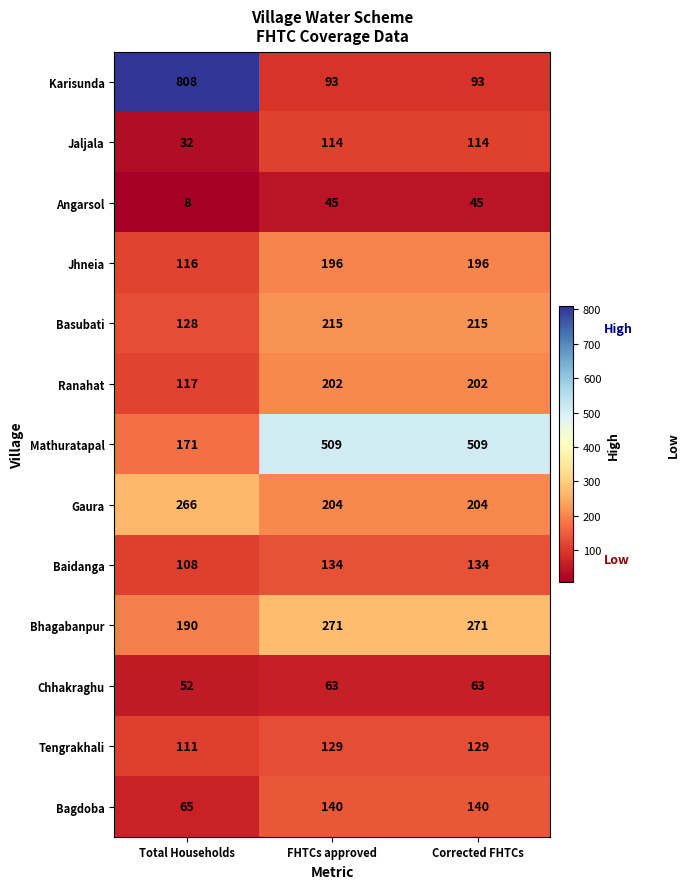

Rank the series at FHTCs approved from highest to lowest value.

Mathuratapal, Bhagabanpur, Basubati, Gaura, Ranahat, Jhneia, Bagdoba, Baidanga, Tengrakhali, Jaljala, Karisunda, Chhakraghu, Angarsol